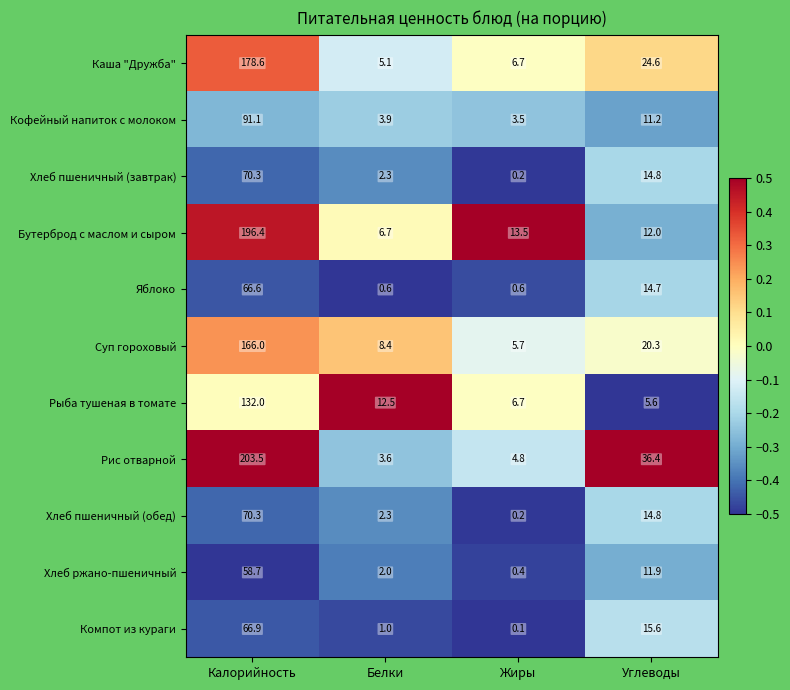

How many data points in Хлеб пшеничный (завтрак) are above 14?

2